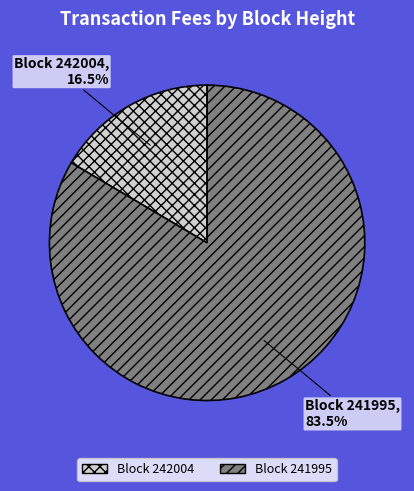

Is there a majority slice in this chart?

Yes